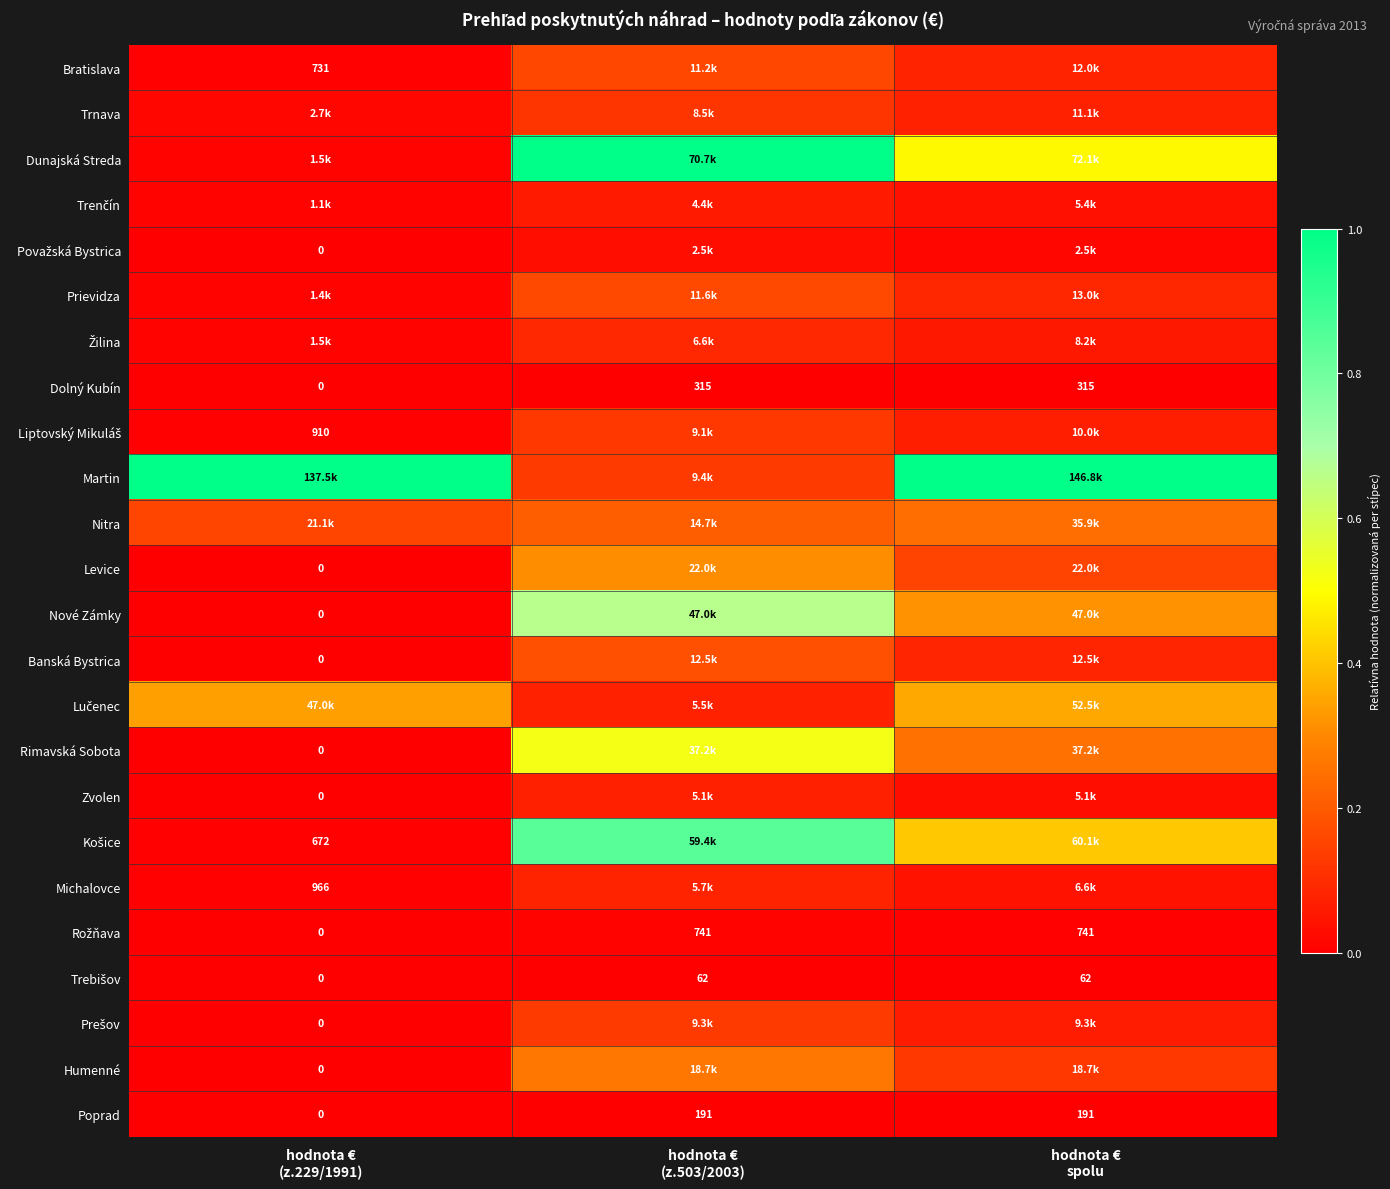

How many series are shown in this chart?

24